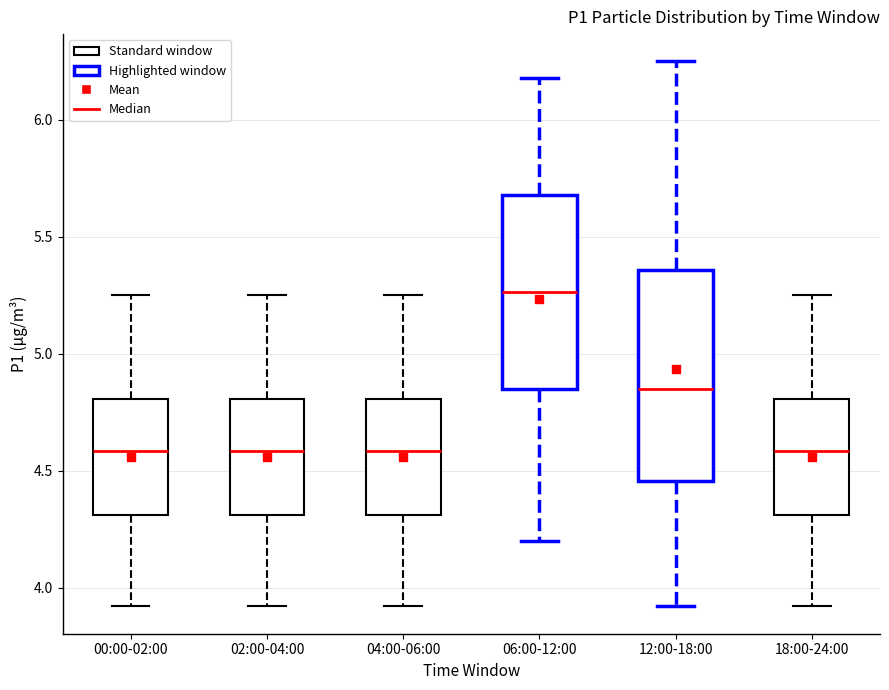

Reading left to right, transcribe this box plot: for each box, give where its median line is, the range the box spans, and where its two whiskers end, as read against the y-axis. The values are not printed on the chart, so give them approximately, as read against the axis.

00:00-02:00: median 4.60, box 4.30 to 4.80, whiskers 3.90 to 5.25
02:00-04:00: median 4.60, box 4.30 to 4.80, whiskers 3.90 to 5.25
04:00-06:00: median 4.60, box 4.30 to 4.80, whiskers 3.90 to 5.25
06:00-12:00: median 5.25, box 4.85 to 5.70, whiskers 4.20 to 6.20
12:00-18:00: median 4.85, box 4.45 to 5.35, whiskers 3.90 to 6.25
18:00-24:00: median 4.60, box 4.30 to 4.80, whiskers 3.90 to 5.25